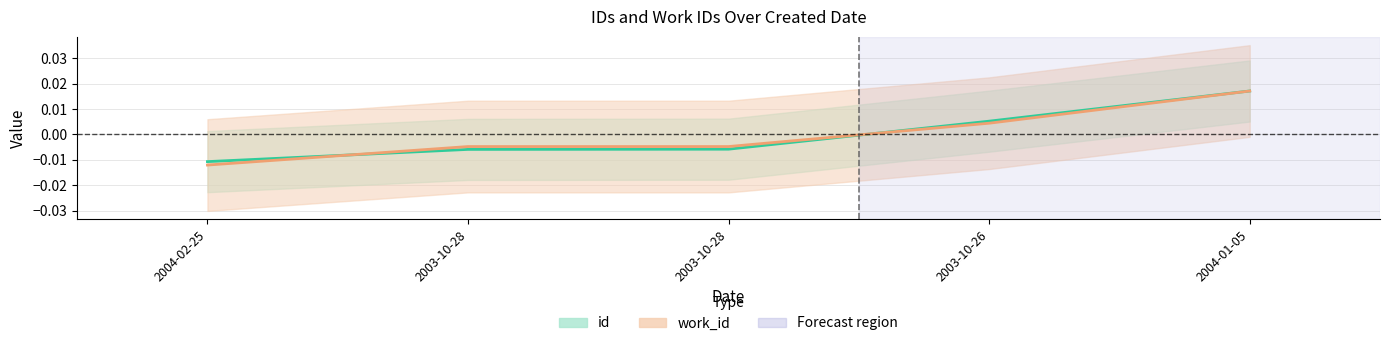

Reading left to right, extract all data points from this chart.

id: 2004-02-25=-0.0	2003-10-28=-0.0	2003-10-28=-0.0	2003-10-26=0.0	2004-01-05=0.0
work_id: 2004-02-25=-0.0	2003-10-28=-0.0	2003-10-28=-0.0	2003-10-26=0.0	2004-01-05=0.0